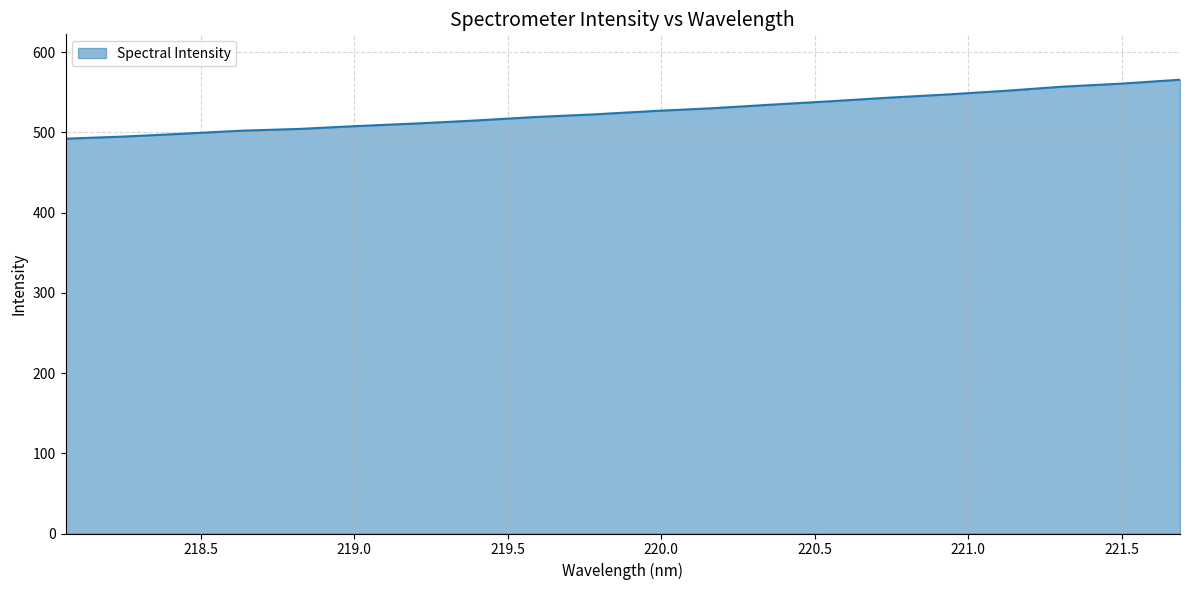

What is the smallest value displayed?

492.0